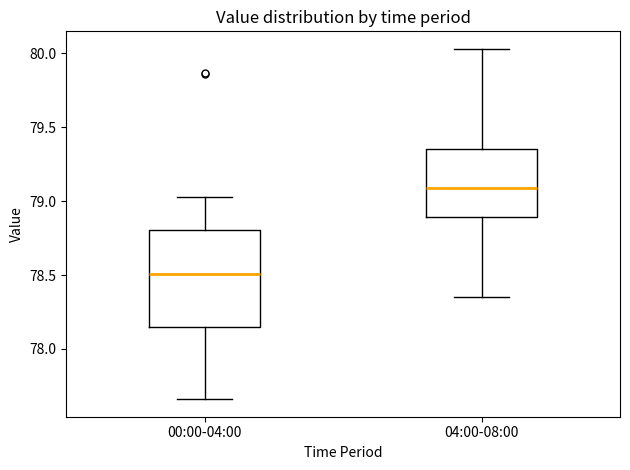

Reading left to right, read every box against the y-axis: the position of its median line, the range the box covers, and the ends of its whiskers. The values are not printed on the chart, so give them approximately, as read against the axis.

00:00-04:00: median 78.50, box 78.15 to 78.80, whiskers 77.65 to 79.05
04:00-08:00: median 79.10, box 78.90 to 79.35, whiskers 78.35 to 80.05